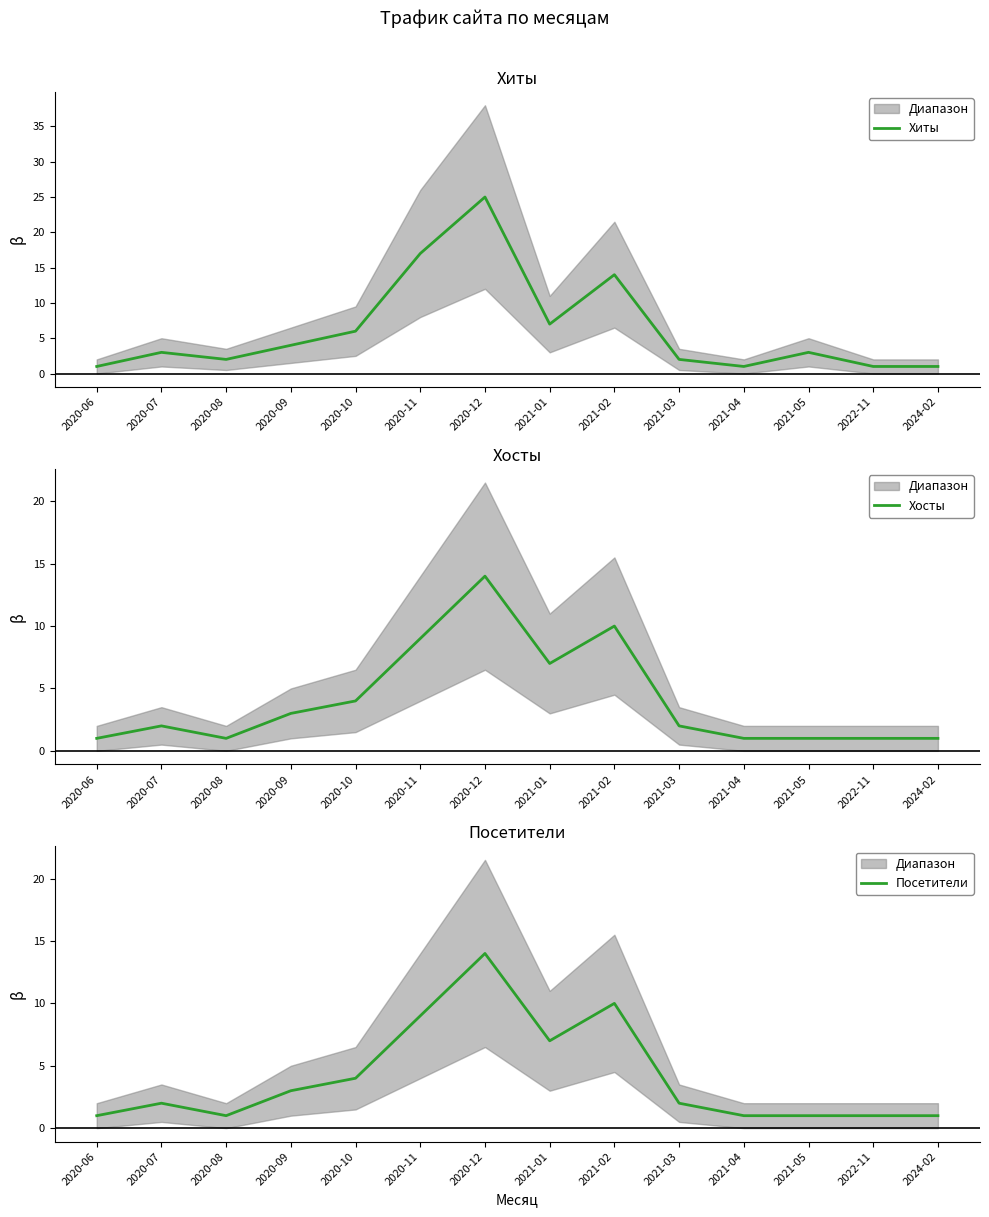

True or false: Хиты has more than 0 points higher than both neighbors.

True